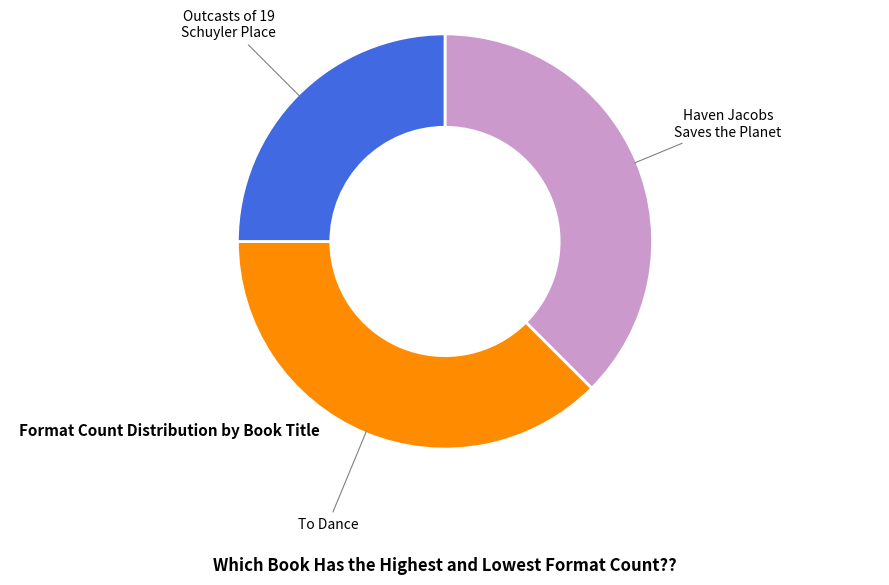

Does any single category account for the majority?

No